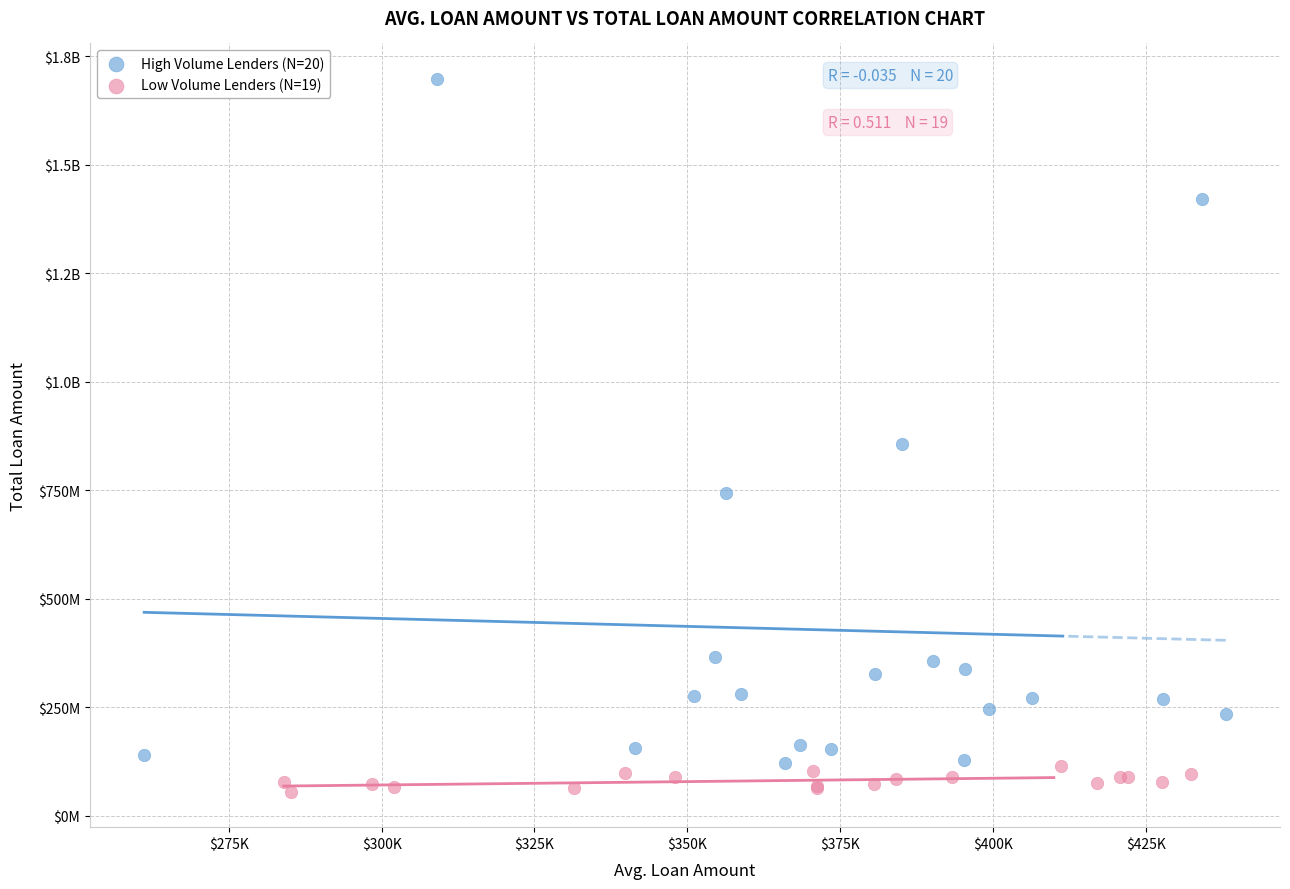

What are all the series names shown in the legend?

High Volume Lenders (N=20), Low Volume Lenders (N=19)